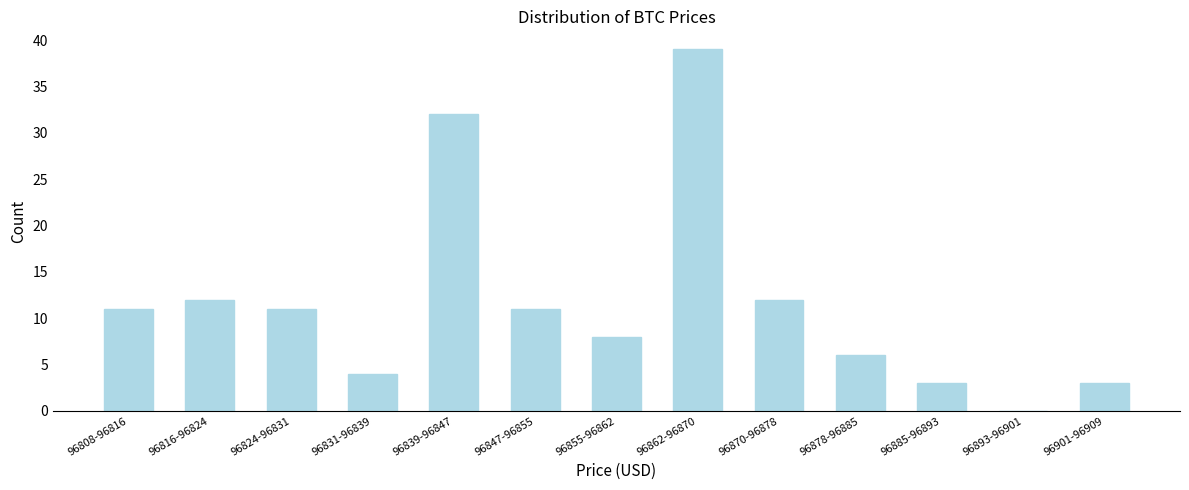

Reading right to left, list all the values displayed in this chart.

96901-96909=3	96893-96901=0	96885-96893=3	96878-96885=6	96870-96878=12	96862-96870=39	96855-96862=8	96847-96855=11	96839-96847=32	96831-96839=4	96824-96831=11	96816-96824=12	96808-96816=11